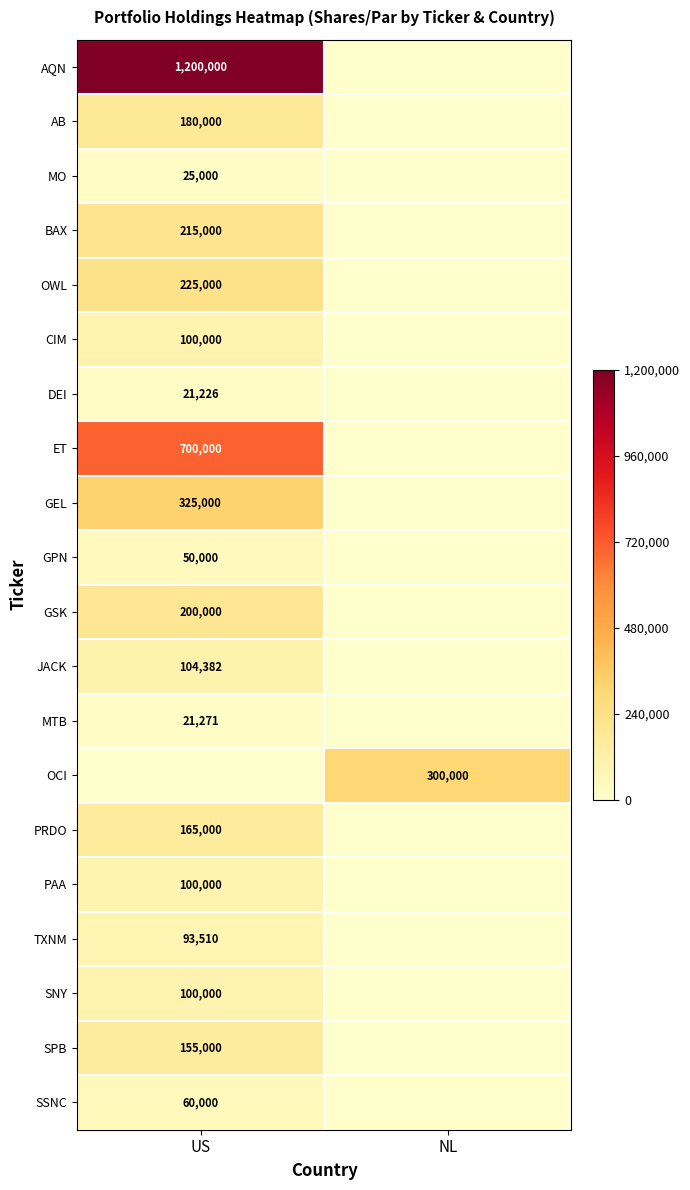

Is the value of MO at US greater than the value of AB at US?

No